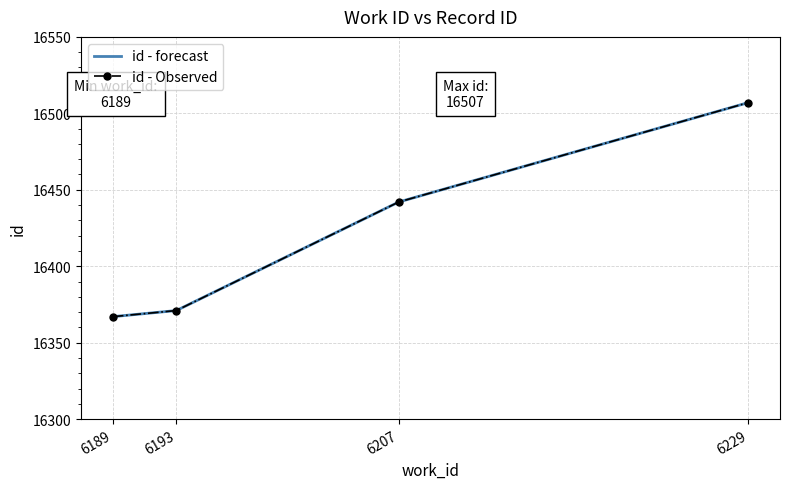

Reading left to right, list all the values displayed in this chart.

id - forecast: 16367	16371	16442	16507
id - Observed: 16367	16371	16442	16507